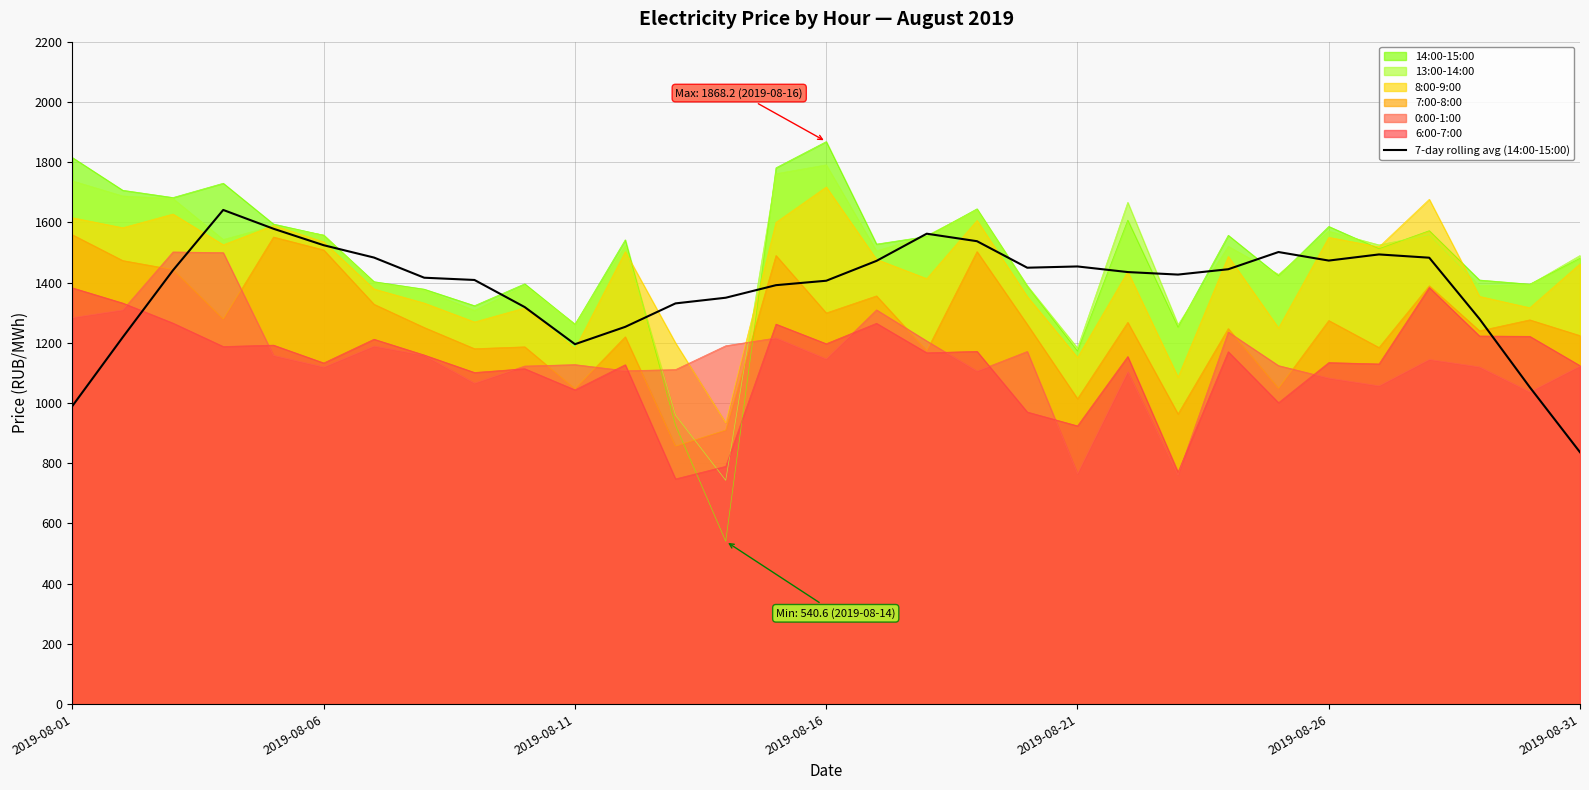

Is it true that the value at 24 is 1501.4?

True